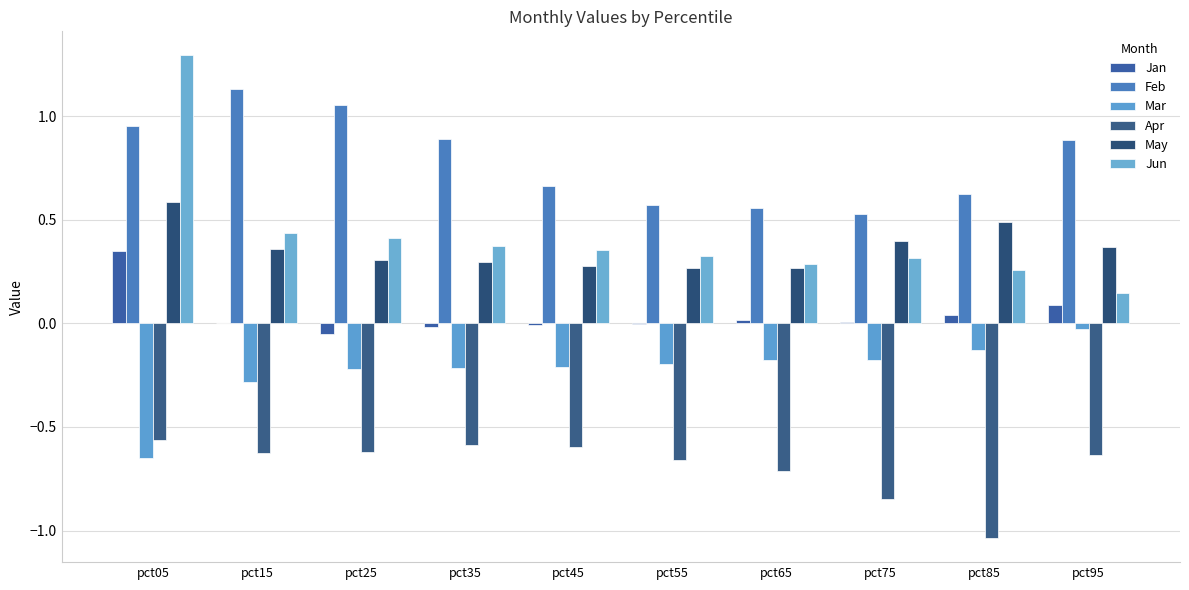

At which label does Mar reach its minimum?

pct05